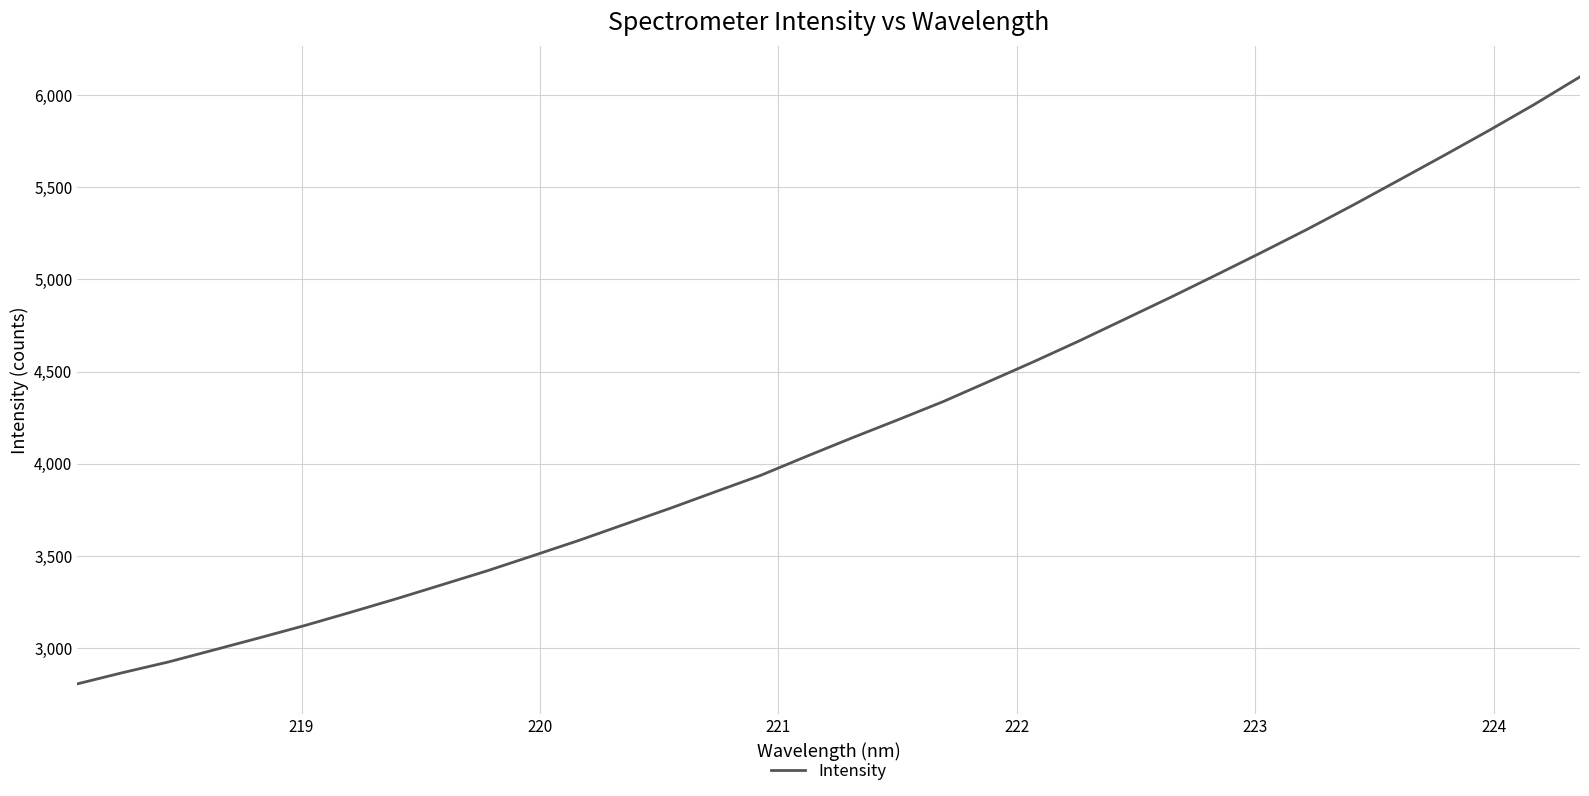

What is the difference between the second highest and minimum values?

3143.9